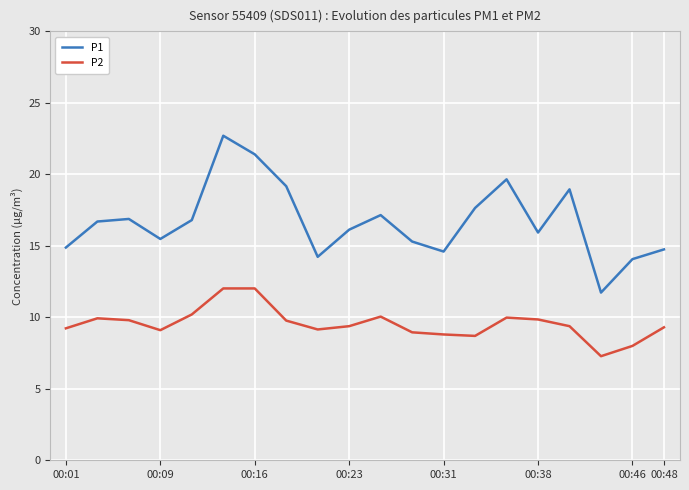

True or false: P2 and P1 cross at least once.

False